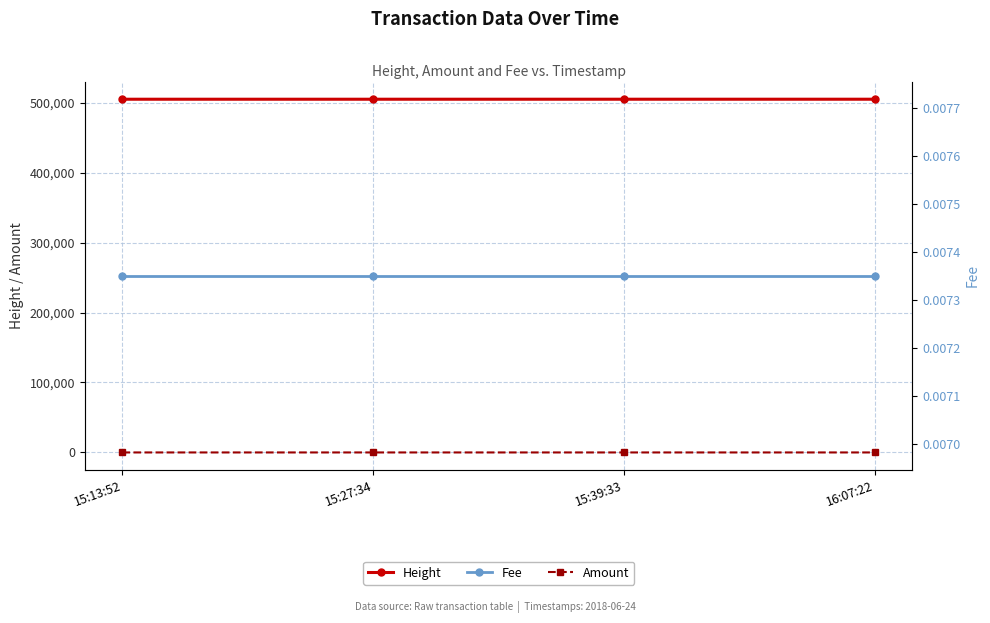

The value of Fee at 15:39:33 is 0.0. True or false?

False